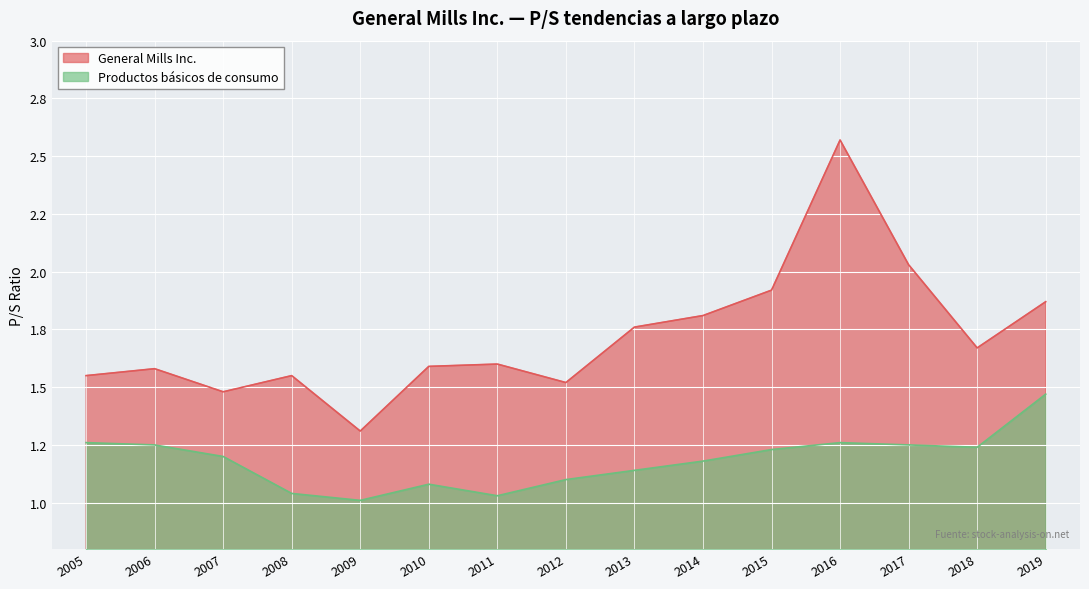

What is the difference between the maximum and minimum values in the General Mills Inc. series?

1.3